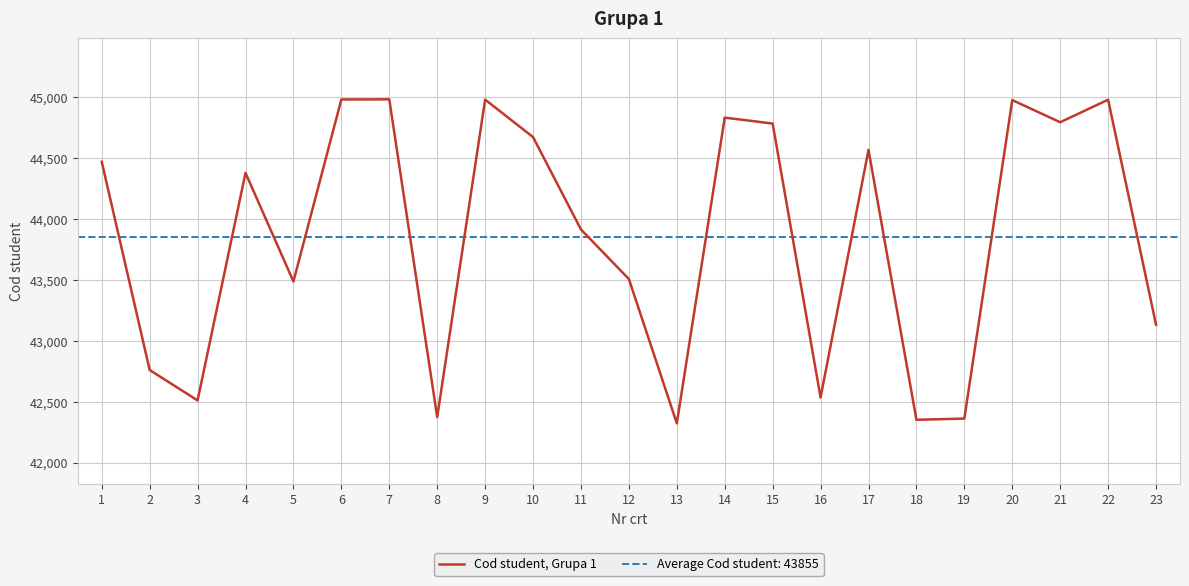

How many points are higher than both their immediate neighbors (excluding endpoints)?

7